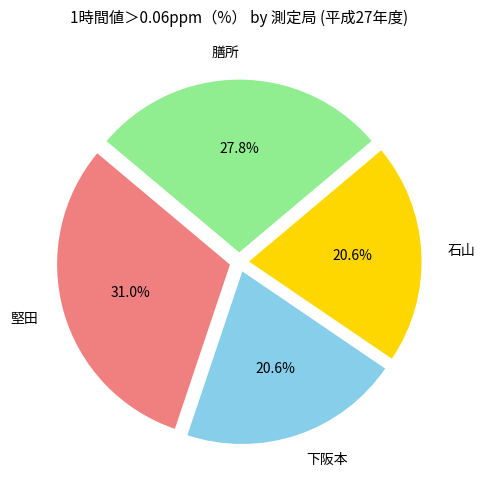

Combined, do 下阪本 and 堅田 account for over 50%?

Yes